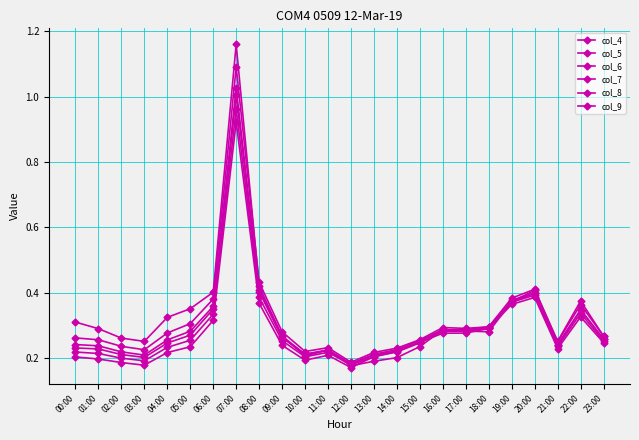

Does the chart have visible grid lines?

Yes